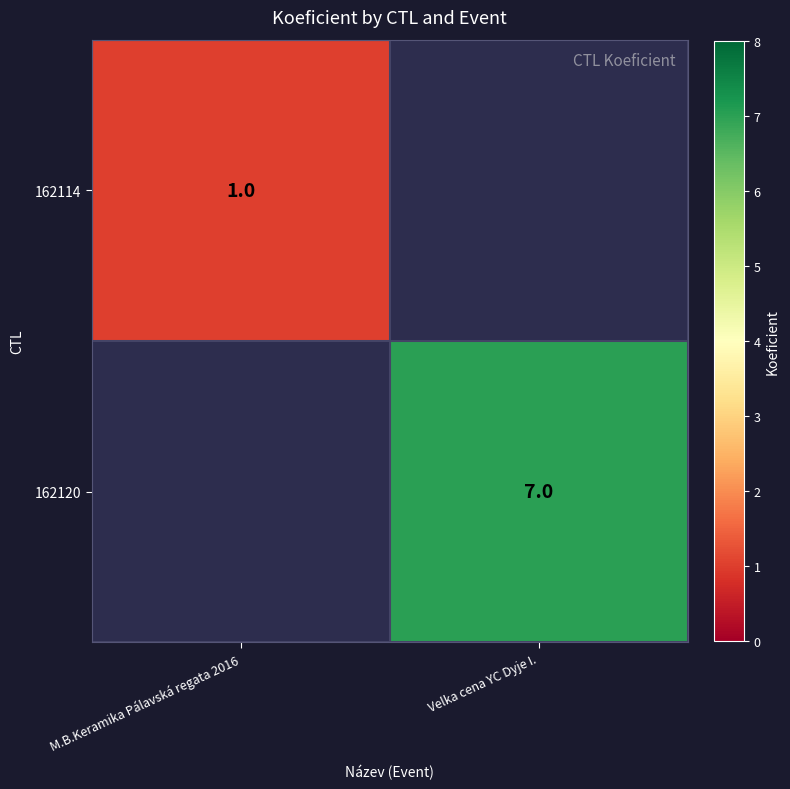

Which category has the lowest value across all series?

M.B.Keramika Pálavská regata 2016